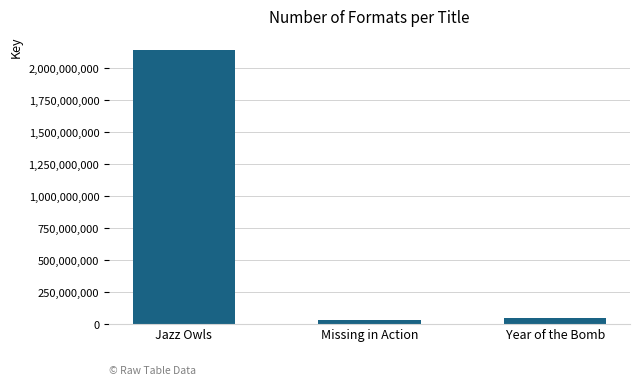

Does the chart contain stacked bars?

No